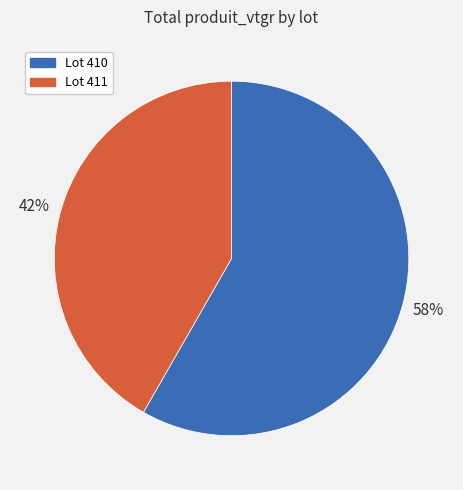

What is the largest slice in the pie chart?

Lot 410